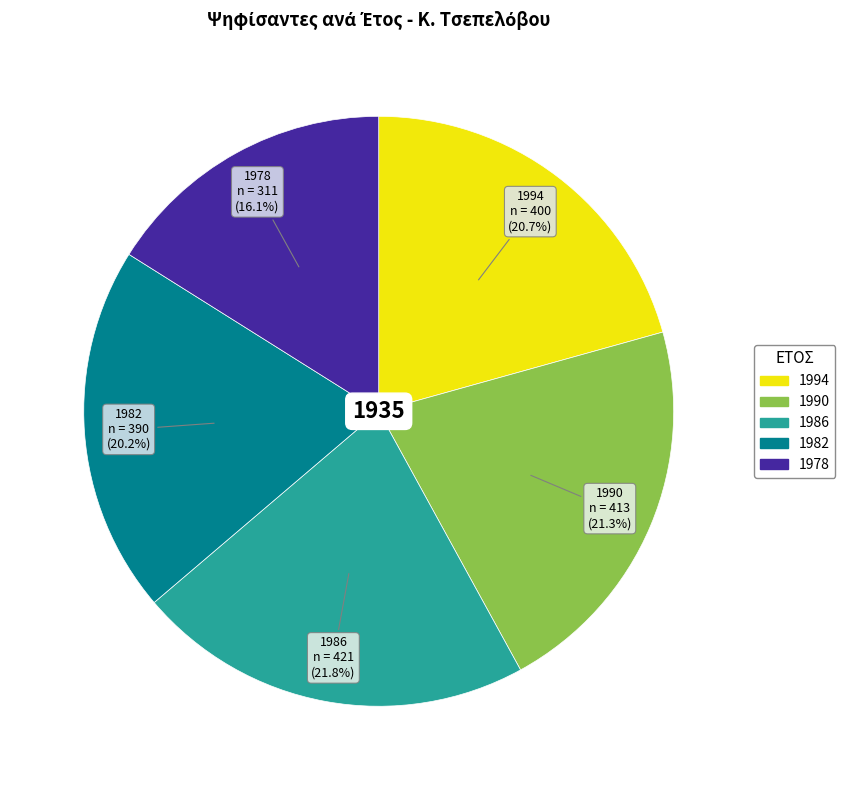

What percentage is the 1994 slice, to the nearest percent?

21%